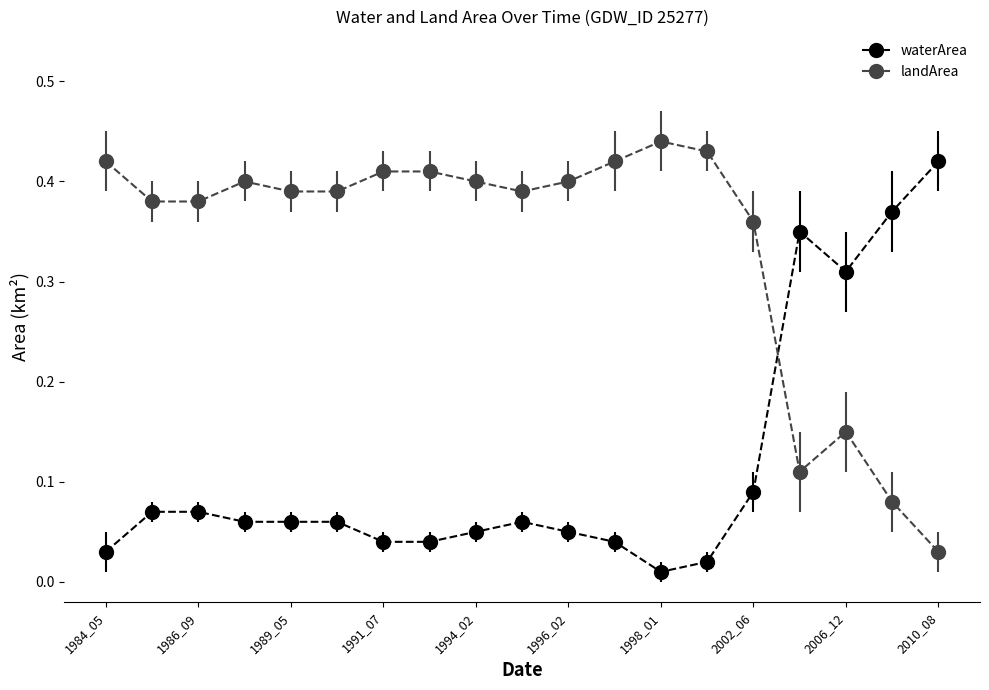

List the series in order of their peak value, highest first.

landArea, waterArea